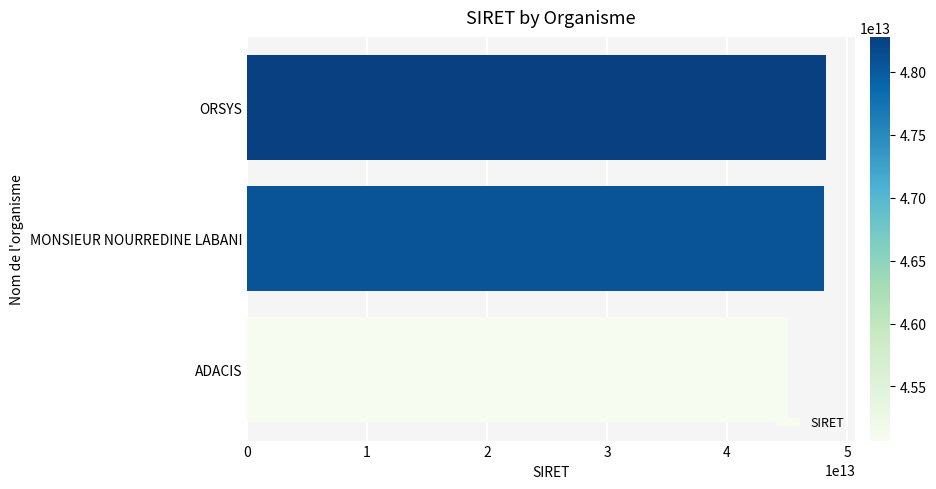

At which label is the value closest to 46673184350022?

MONSIEUR NOURREDINE LABANI